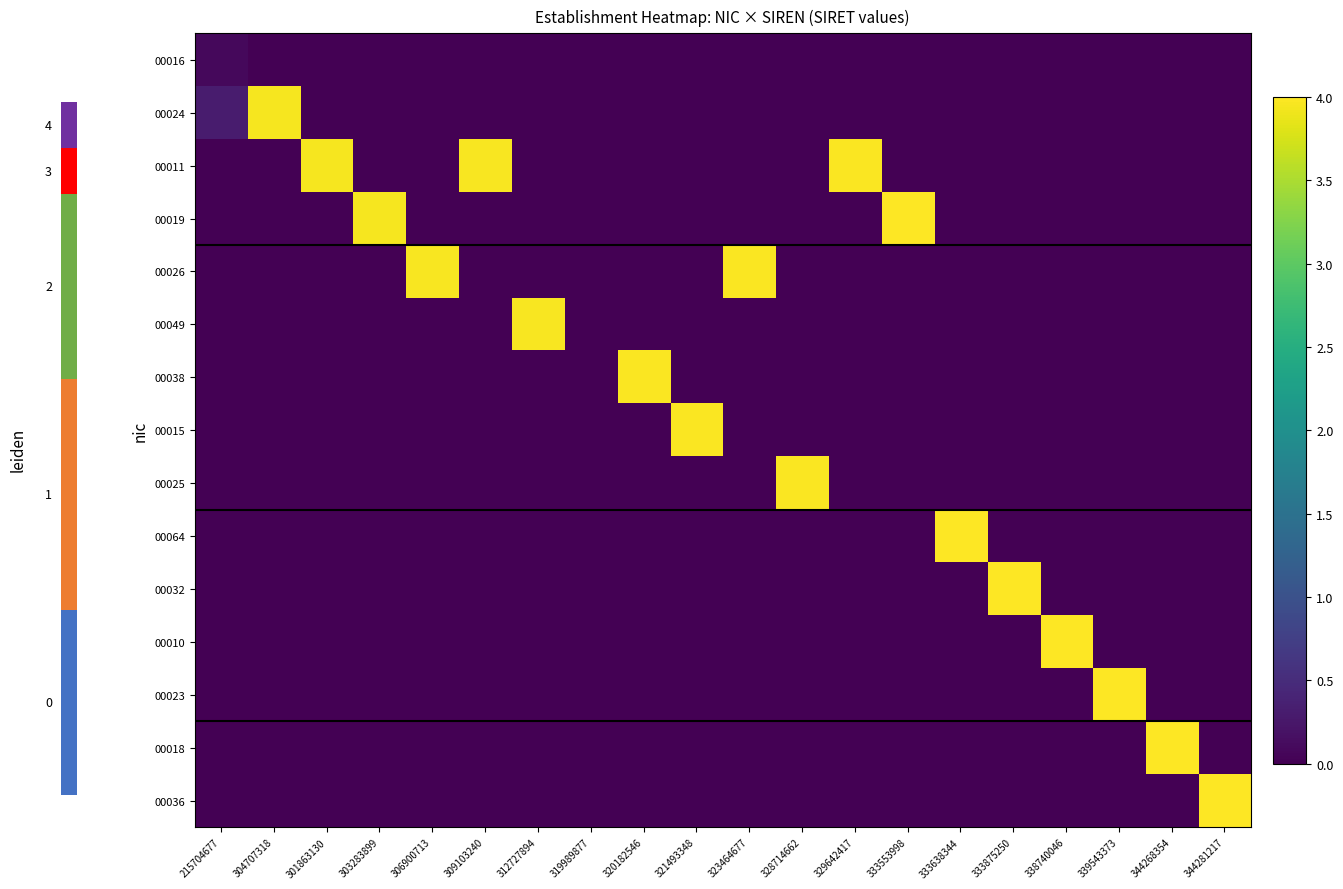

Count the number of categories in the chart.

20